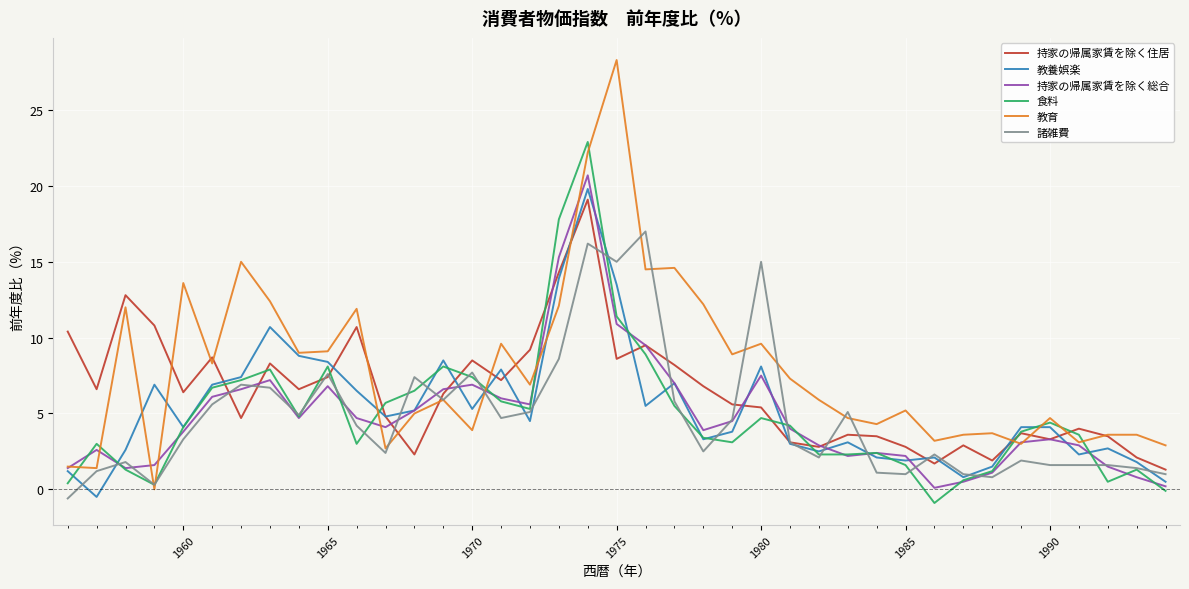

Which series has the largest total across all categories?

教育